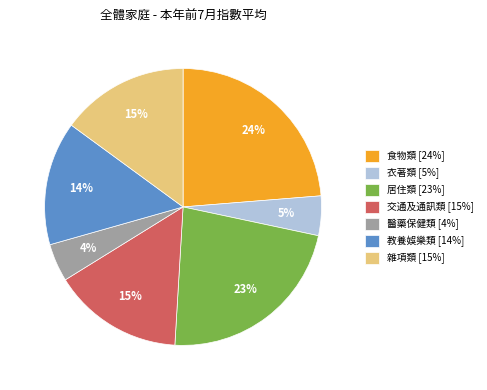

Approximately how many times larger is the value at 交通及通訊類 compared to 教養娛樂類?

1.1